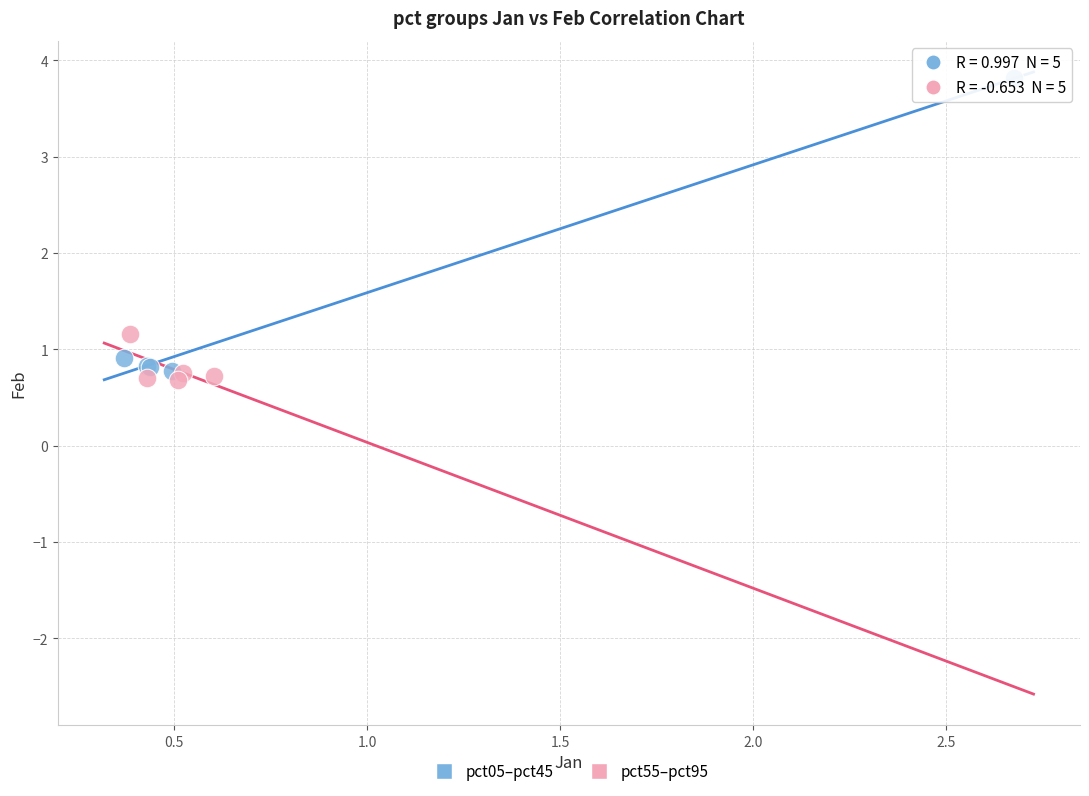

Which series has the largest Y range (max minus min)?

pct05–pct45